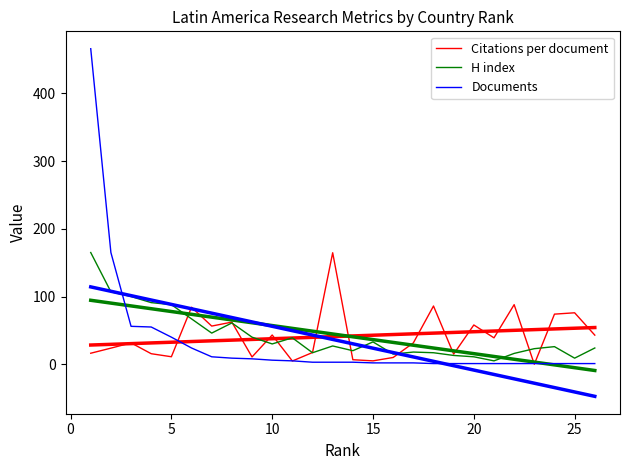

What is the sum of the Documents values at 14 and 16?

4.0